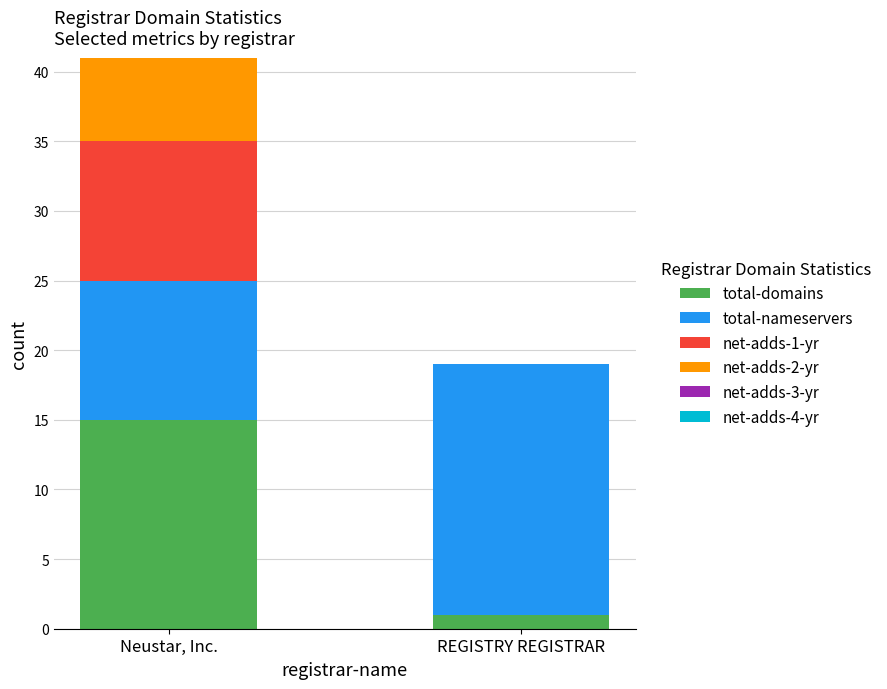

The total-domains series shows 1 at REGISTRY REGISTRAR. True or false?

True